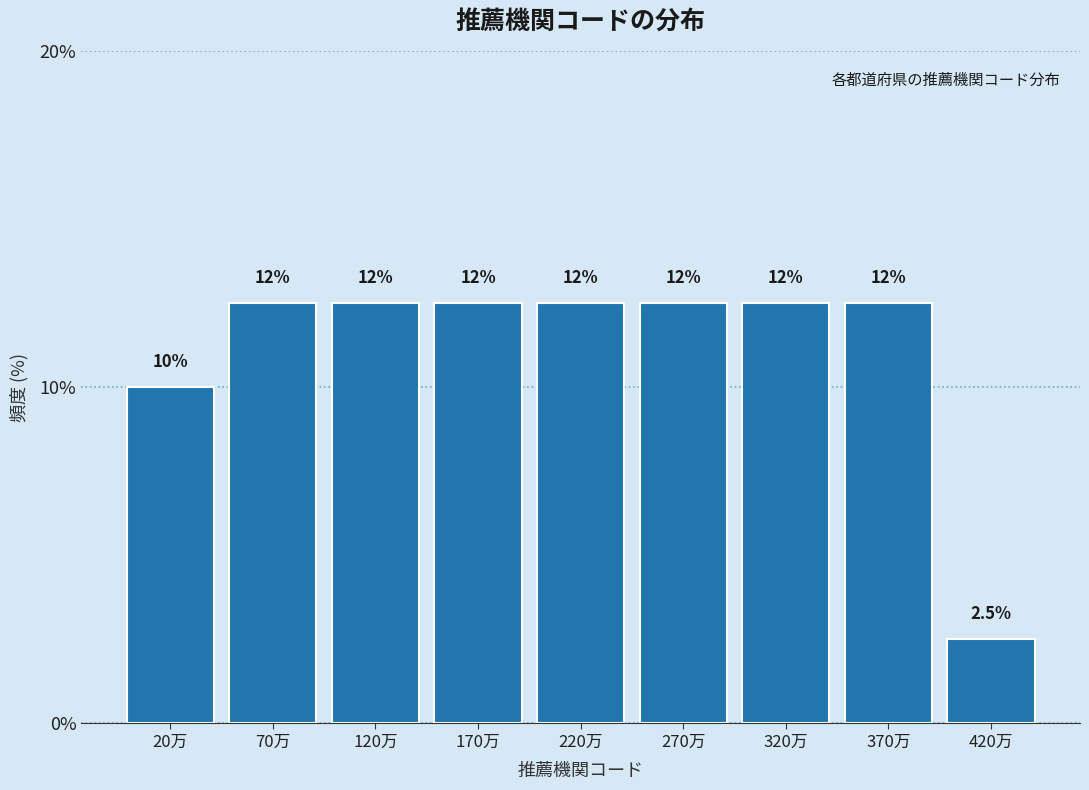

Does the chart contain any negative values?

No